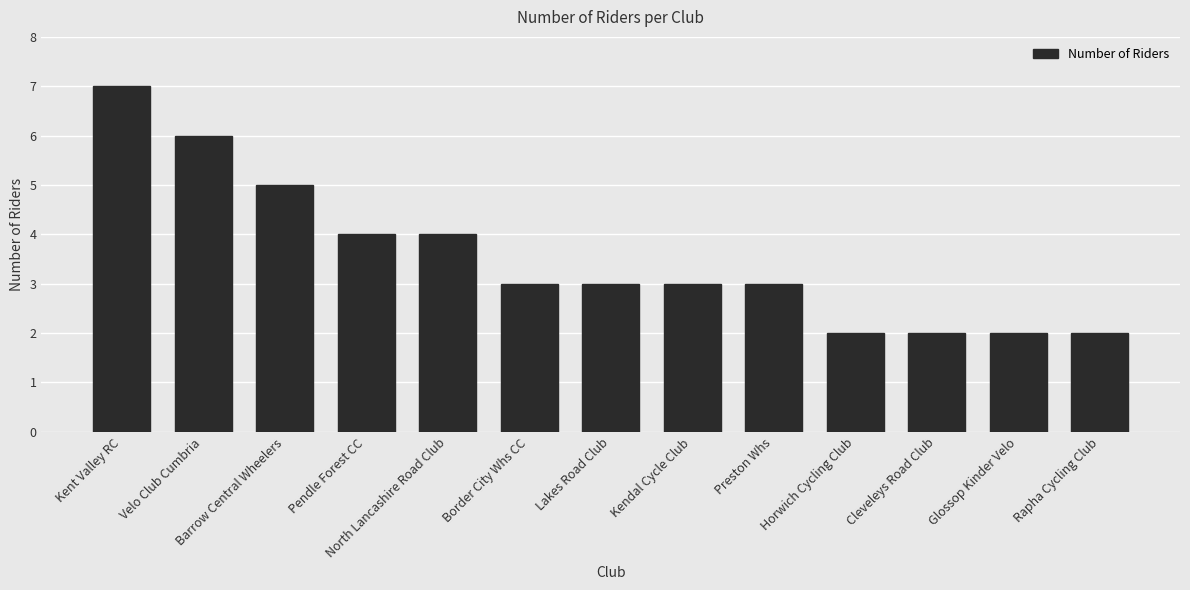

What is the value of the 1st bar from the left?

7